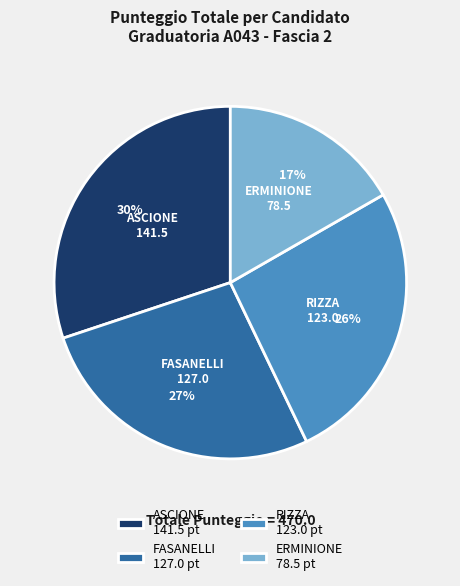

Combined, do FASANELLI and ASCIONE account for over 50%?

Yes